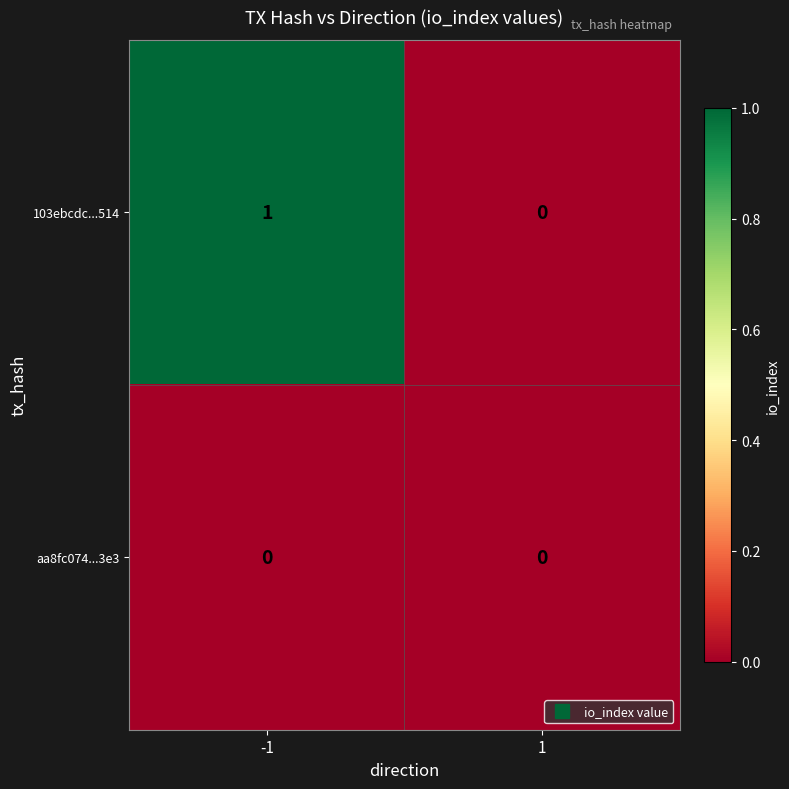

At which category is the sum across all series the highest?

-1